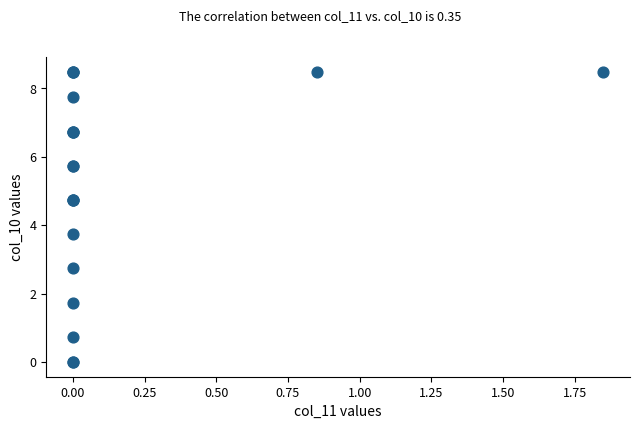

What Y value in the scatter plot is closest to 4?

3.7